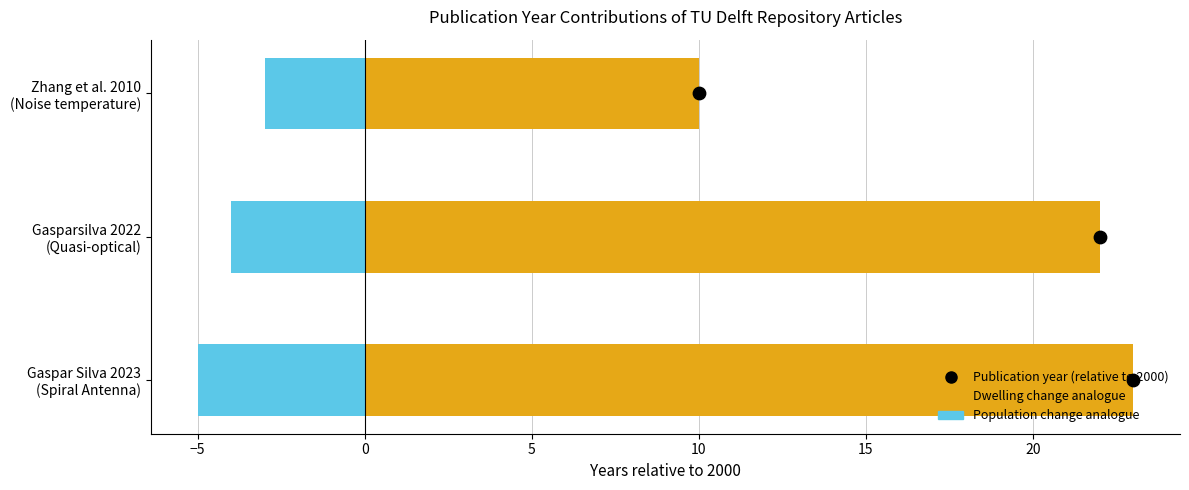

Which series contains the highest Y value?

Years above 2000 (dwelling change analogue)